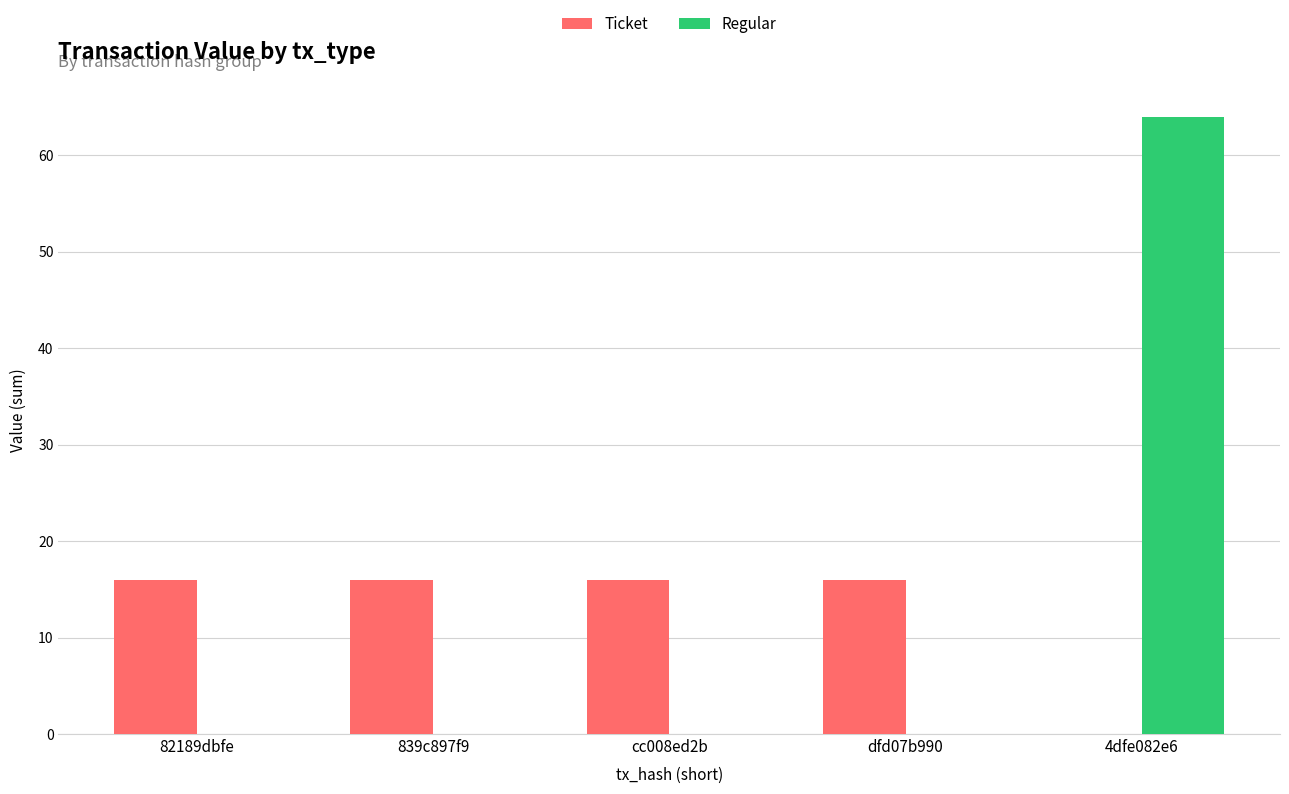

How many groups of bars are there?

5